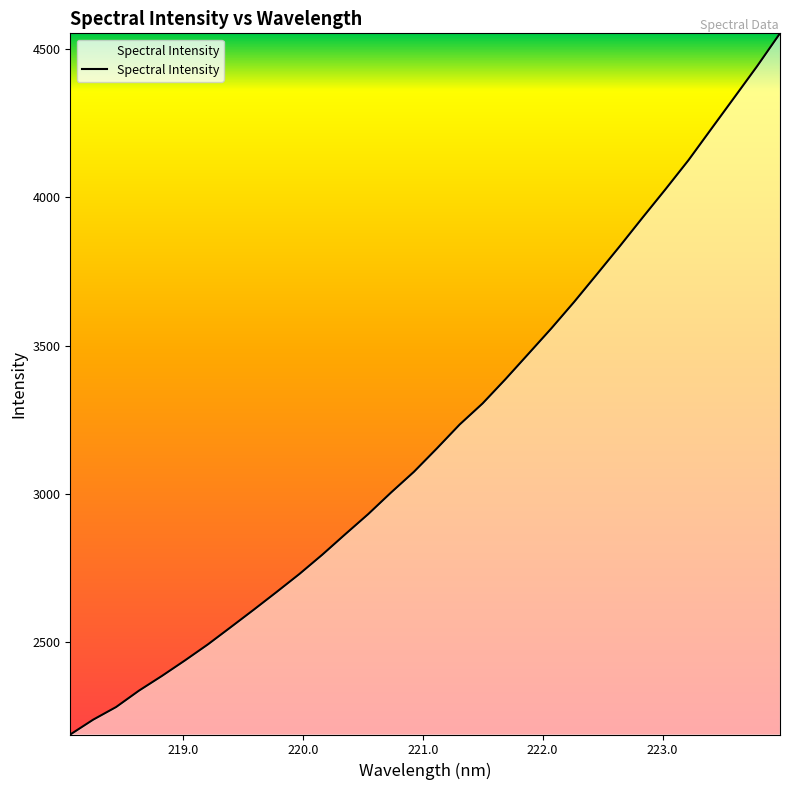

What is the smallest value displayed?

2186.3